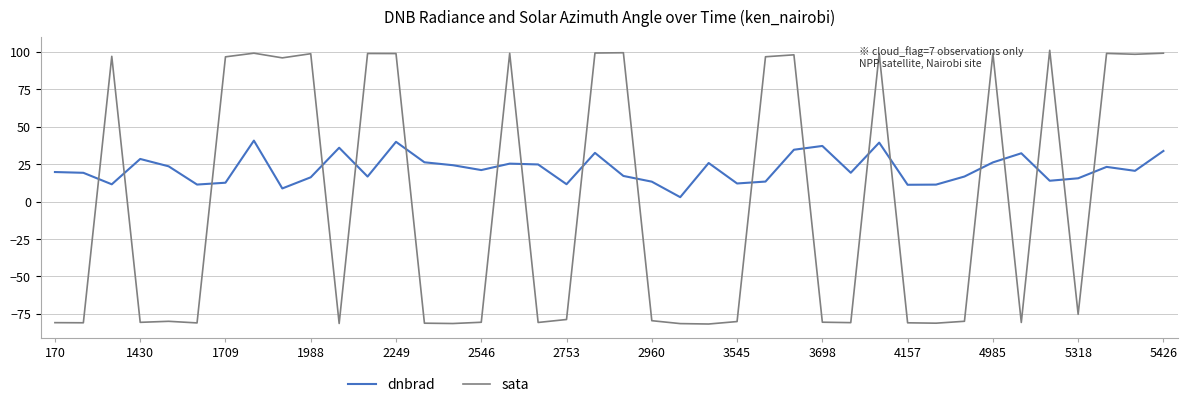

What is the smallest value displayed?

-81.8